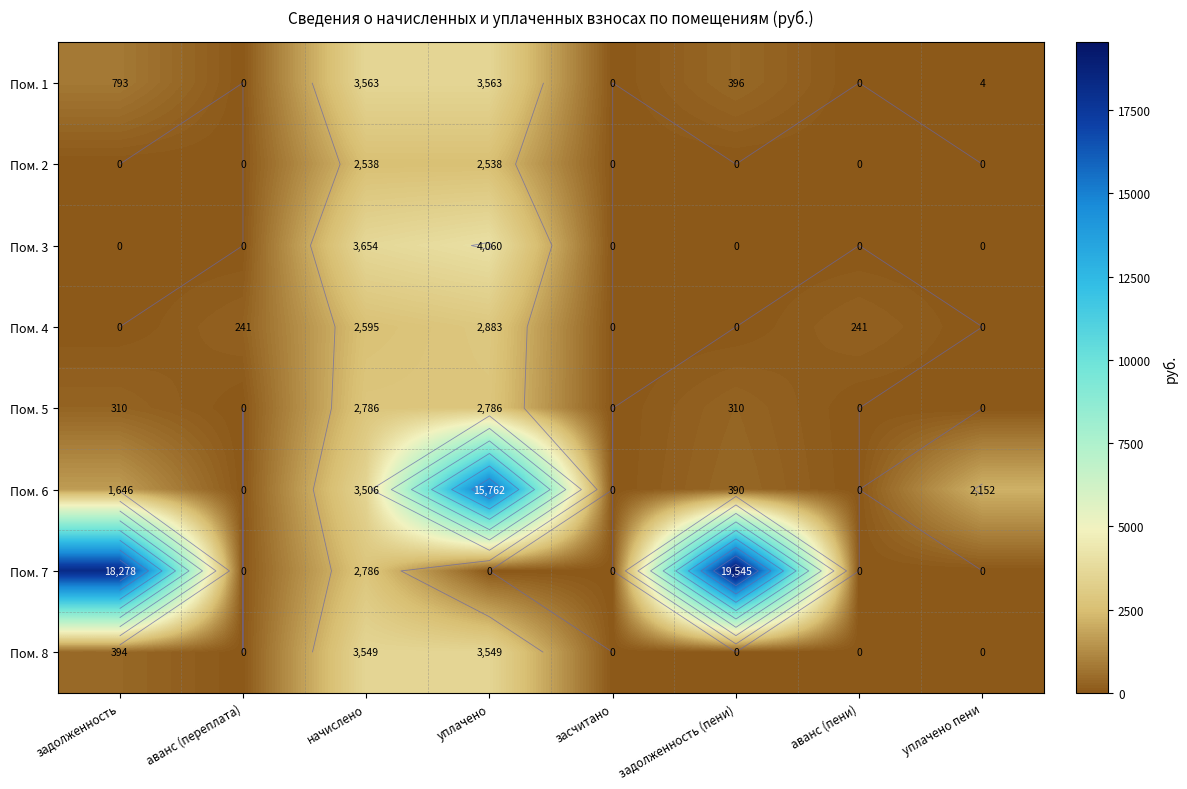

Is it true that Пом. 3 equals 2288.5 at задолженность?

False